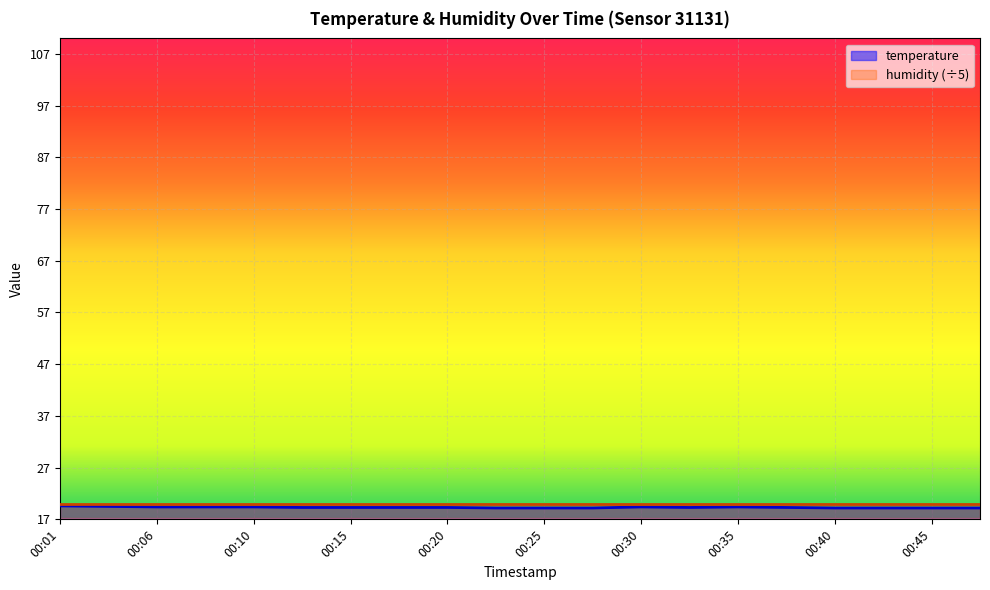

What is the minimum value shown in the chart?

19.2